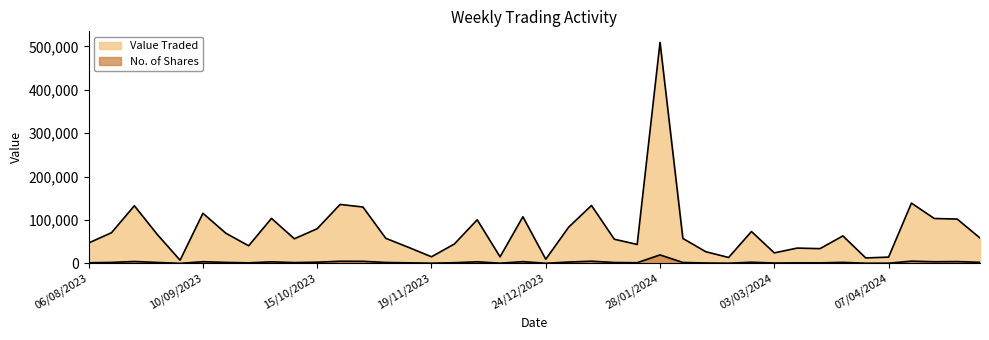

In No. of Shares, how many points are lower than both neighbors (excluding endpoints)?

12